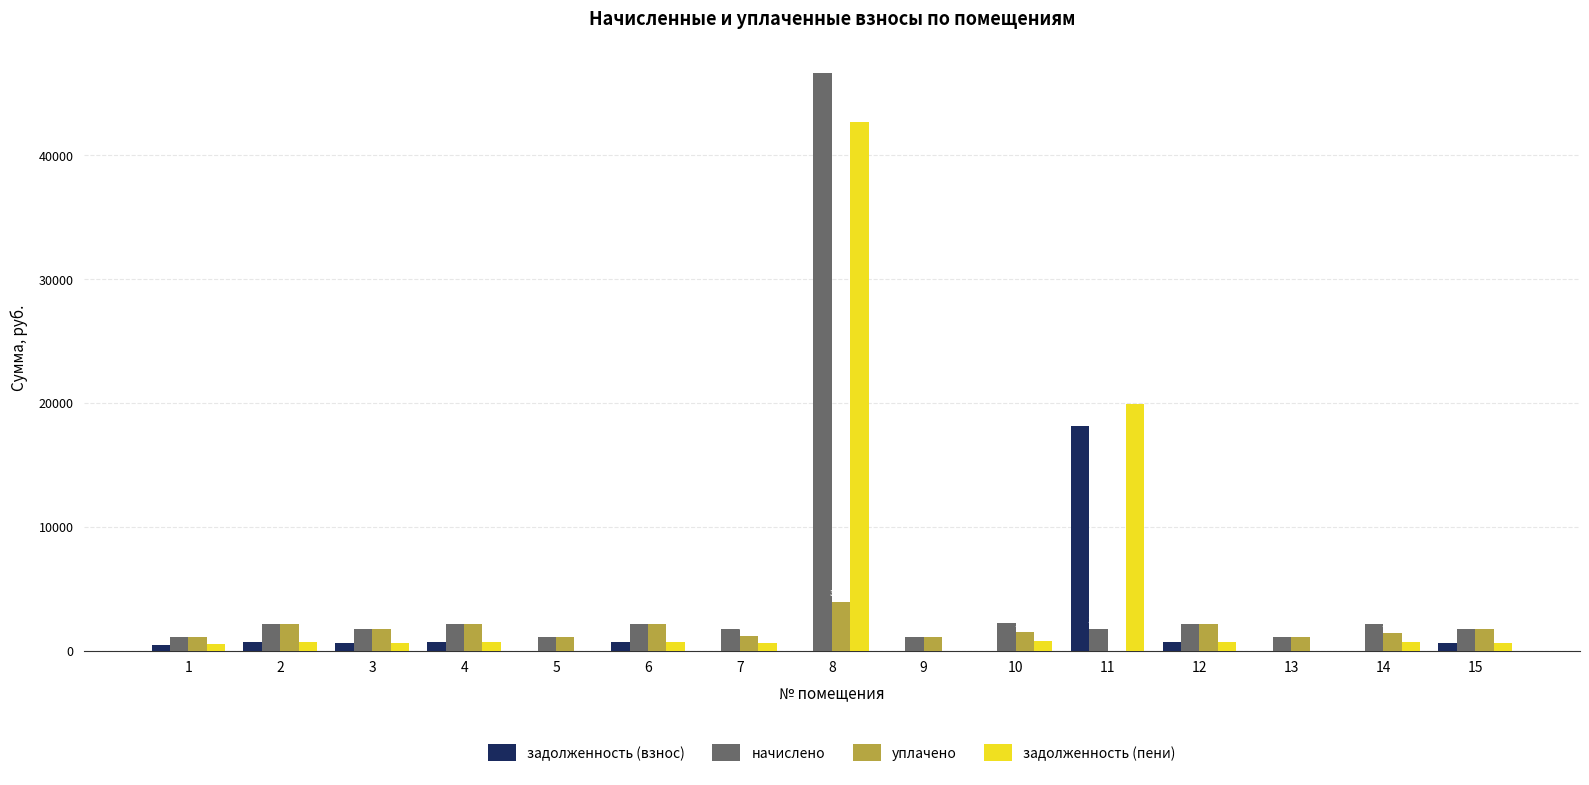

Where is уплачено nearest to the value 1968?

12